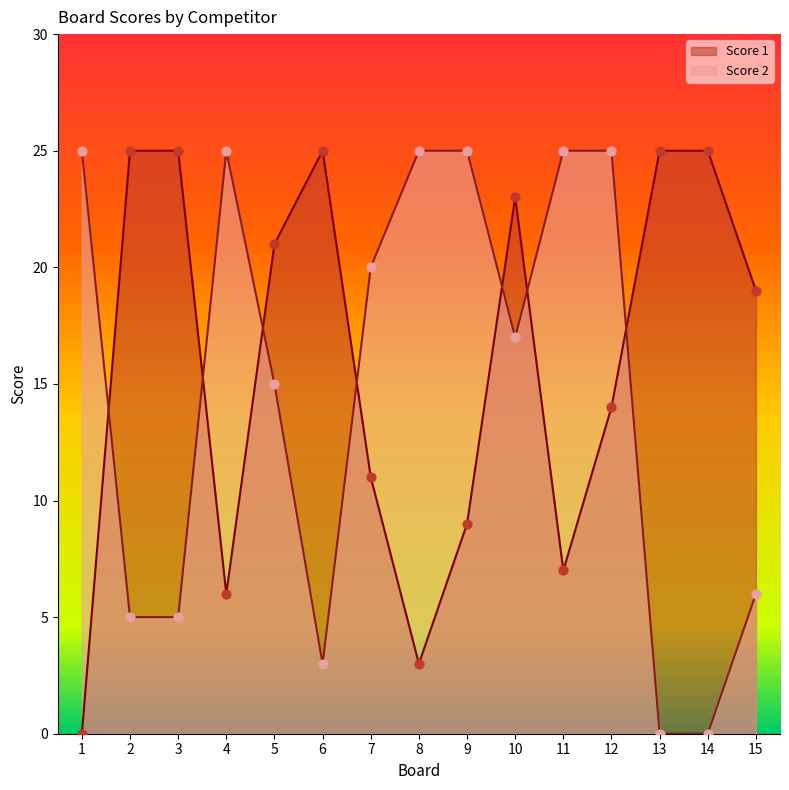

Is the value of Score 1 at 6 greater than the value of Score 2 at 9?

No